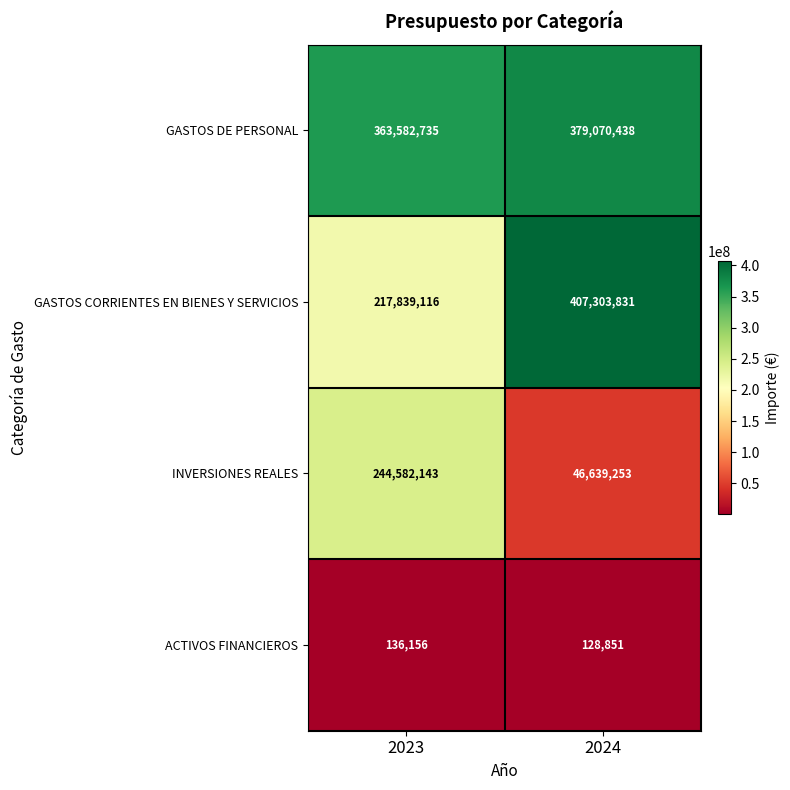

What is the maximum value shown in the chart?

407303831